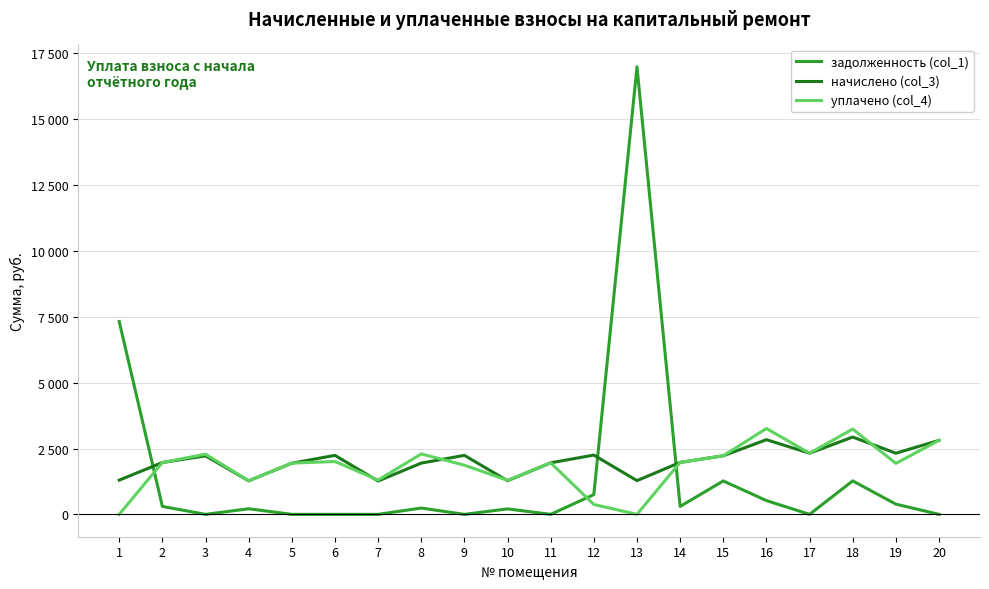

What is the spread (max minus min) of values at 9?

2239.4